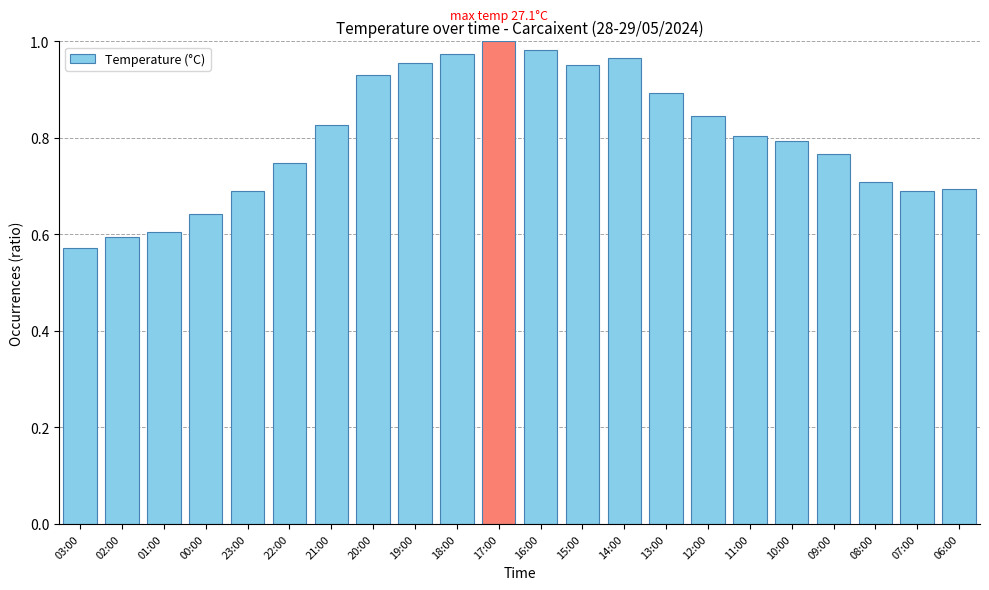

What position from the right is 20:00?

15